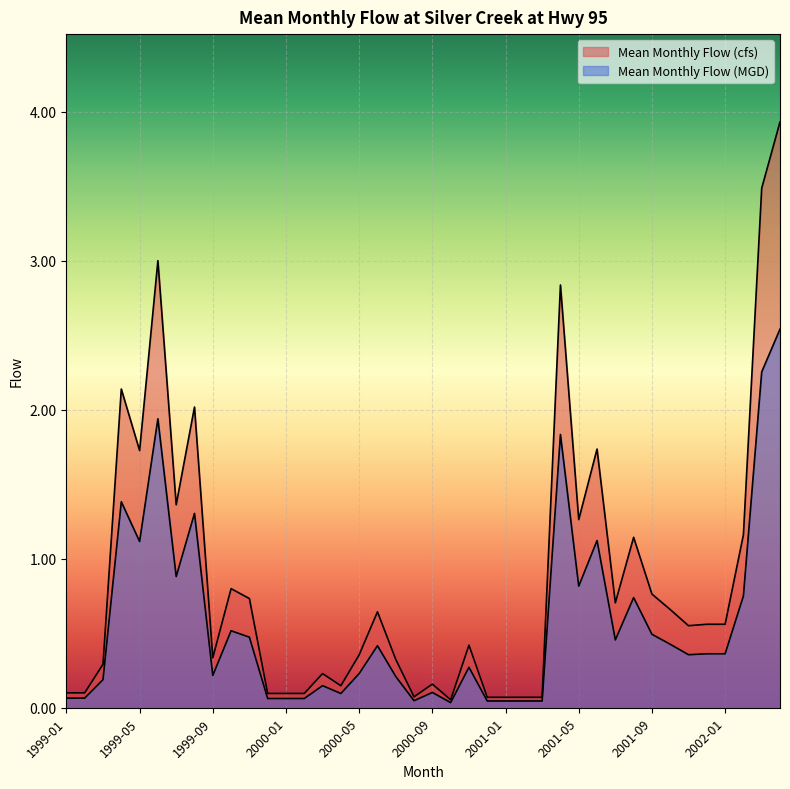

What is the difference between the second highest and minimum values in the Mean Monthly Flow (cfs) series?

3.4